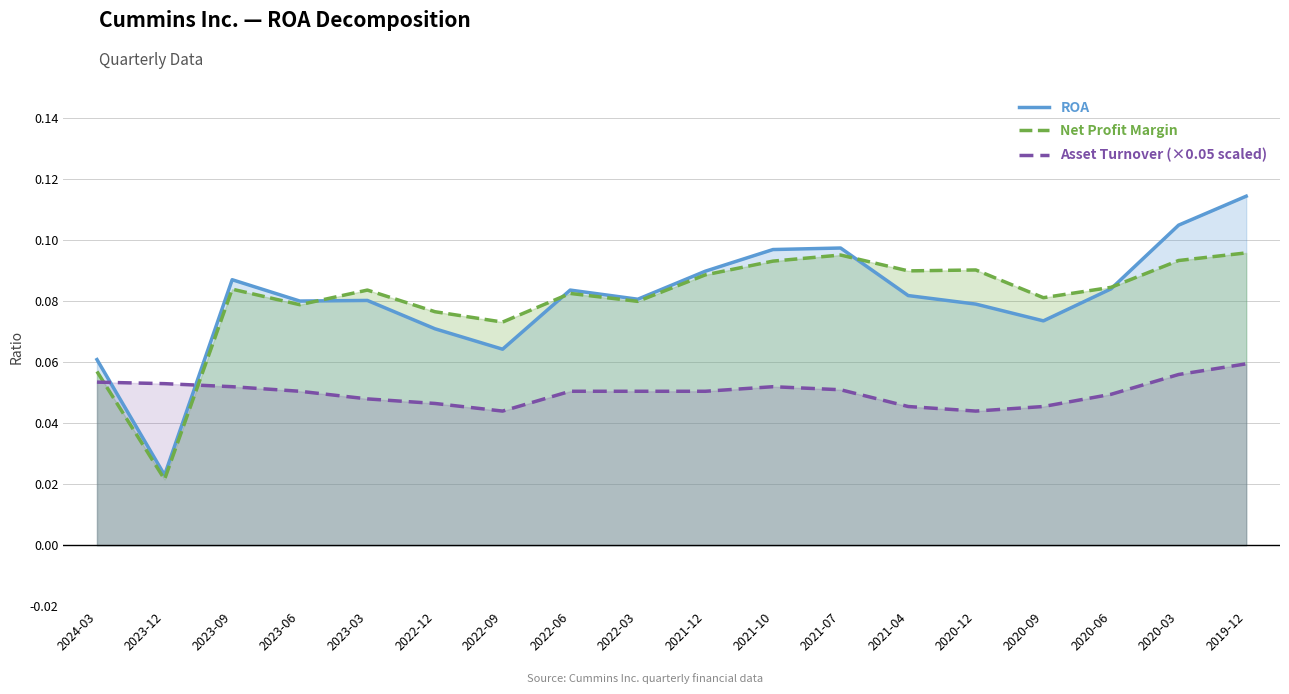

Which category has the highest value in the Net Profit Margin series?

2019-12